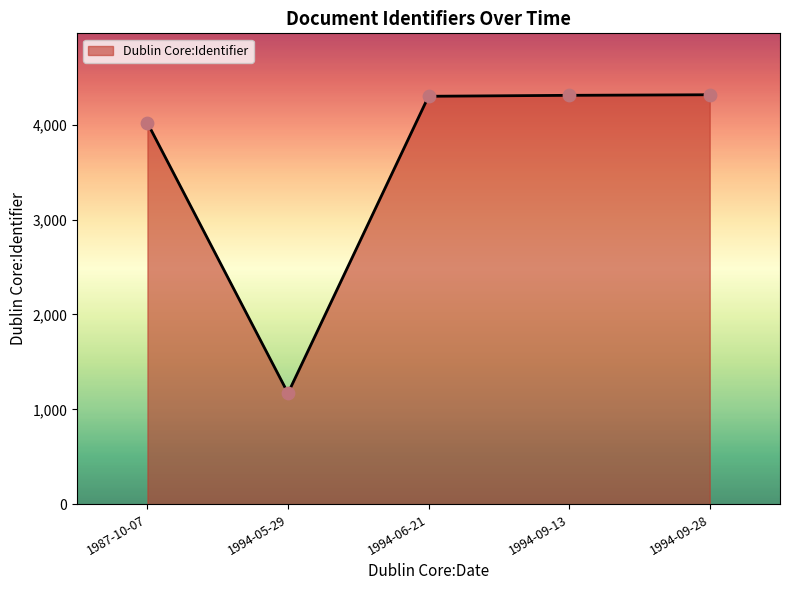

What is the change in value from 1987-10-07 to 1994-05-29?

-2848